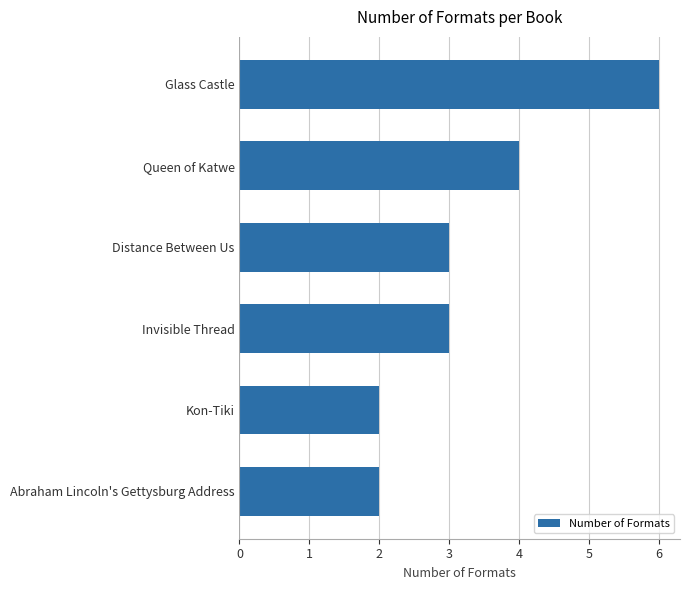

Approximately how many times larger is the value at Abraham Lincoln's Gettysburg Address compared to Glass Castle?

0.3